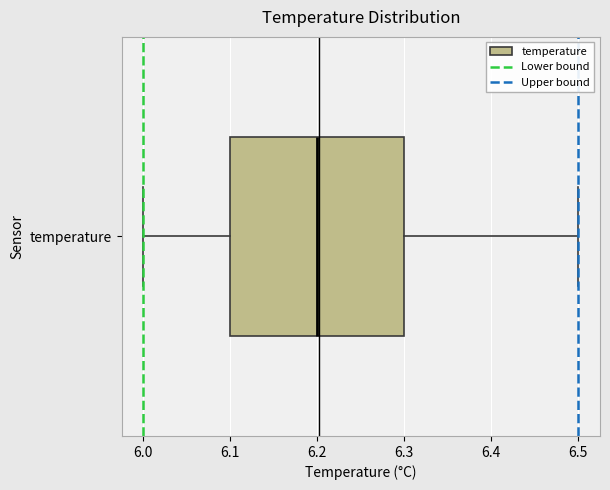

Read this box plot against the x-axis: the position of the median line, the range covered by the box, and the ends of both whiskers. The values are not printed on the chart, so give them approximately, as read against the axis.

median 6.2, box 6.1 to 6.3, whiskers 6.0 to 6.5